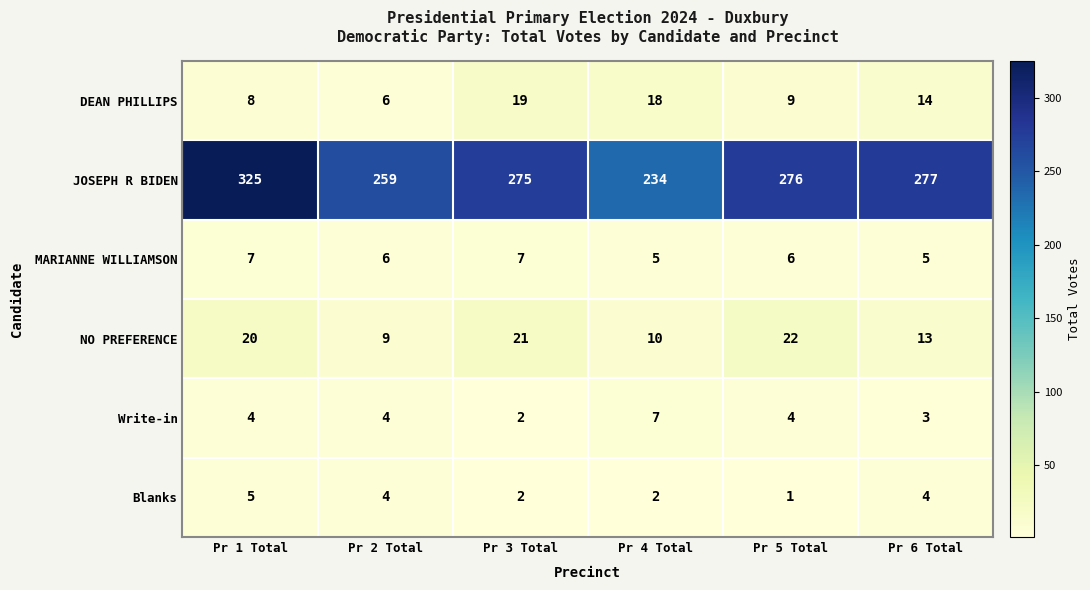

At which label does DEAN PHILLIPS reach its peak?

Pr 3 Total